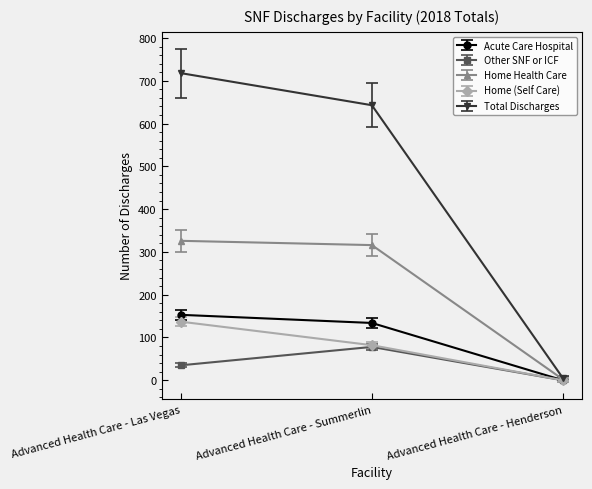

Where is Home (Self Care) nearest to the value 68?

Advanced Health Care - Summerlin